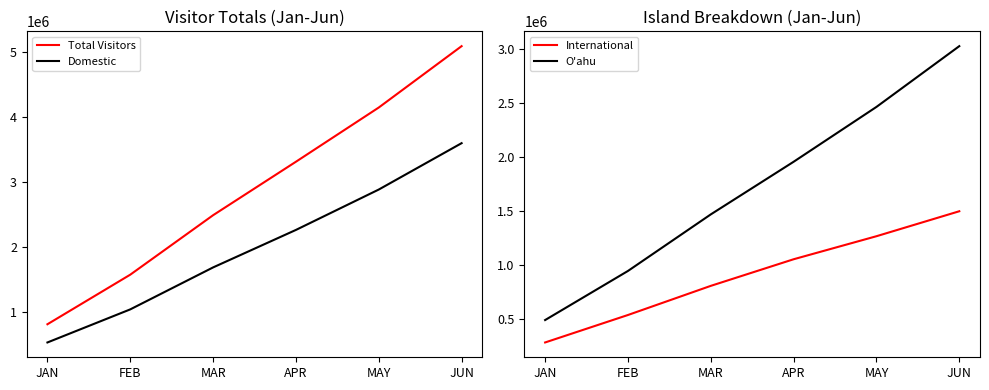

Which label corresponds to the largest value in the chart?

JUN